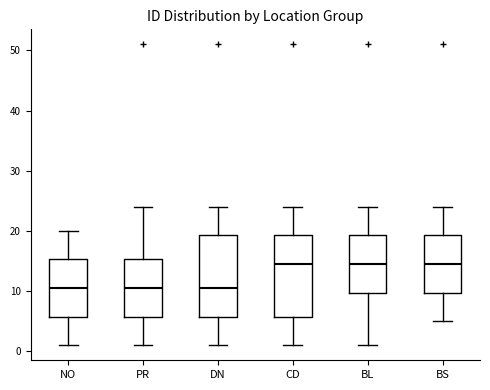

Reading left to right, transcribe this box plot: for each box, give where its median line is, the range the box spans, and where its two whiskers end, as read against the y-axis. The values are not printed on the chart, so give them approximately, as read against the axis.

NO: median 11, box 6 to 15, whiskers 1 to 20
PR: median 11, box 6 to 15, whiskers 1 to 24
DN: median 11, box 6 to 19, whiskers 1 to 24
CD: median 15, box 6 to 19, whiskers 1 to 24
BL: median 15, box 10 to 19, whiskers 1 to 24
BS: median 15, box 10 to 19, whiskers 5 to 24